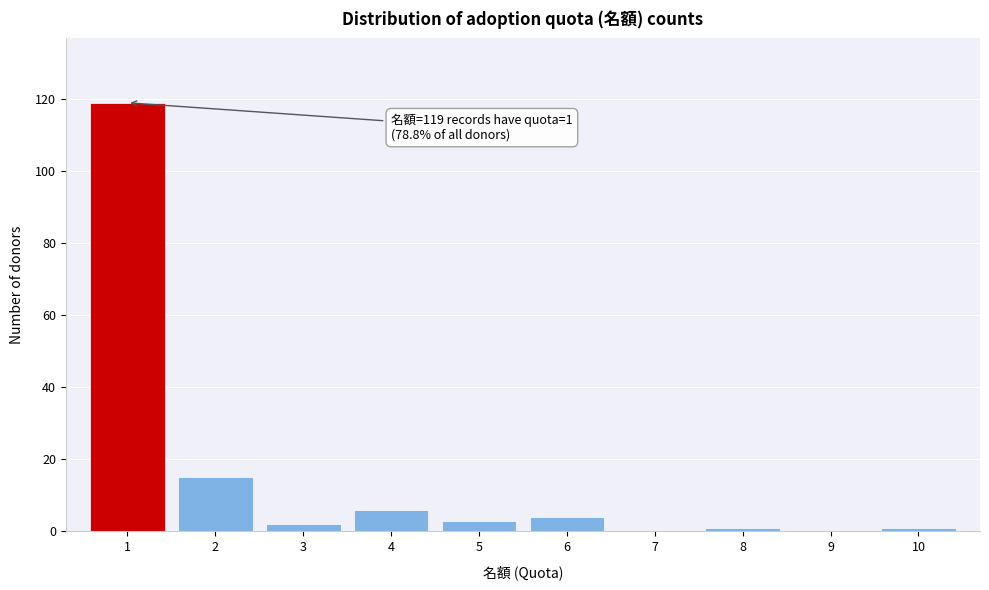

Which range on the x-axis has the tallest bar?

0.5 to 1.5